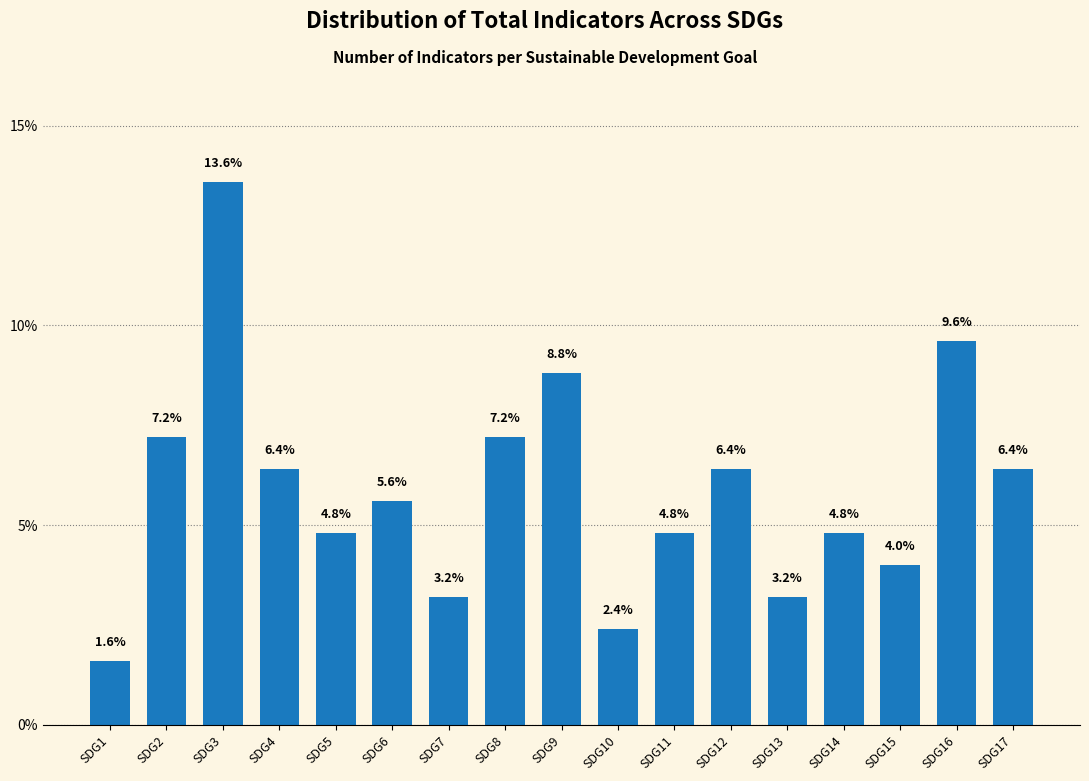

Reading right to left, list all the values displayed in this chart.

6.4	9.6	4.0	4.8	3.2	6.4	4.8	2.4	8.8	7.2	3.2	5.6	4.8	6.4	13.6	7.2	1.6